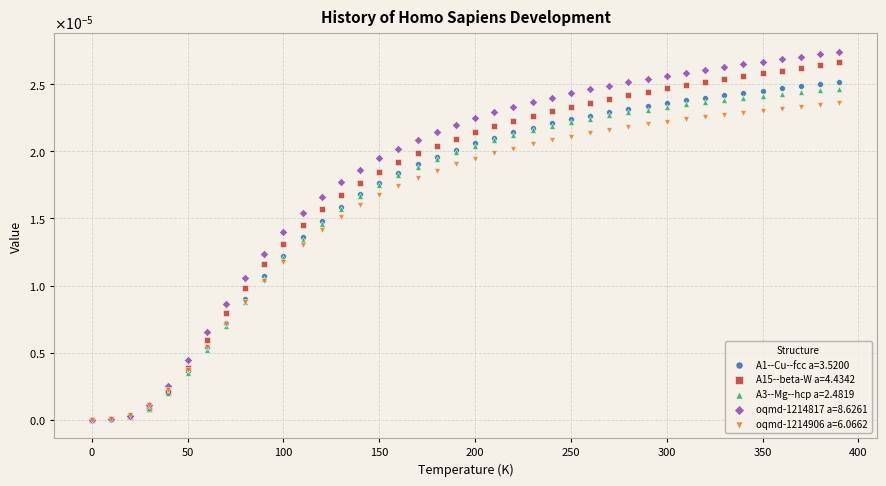

Which series has the largest Y range (max minus min)?

oqmd-1214817 a=8.6261